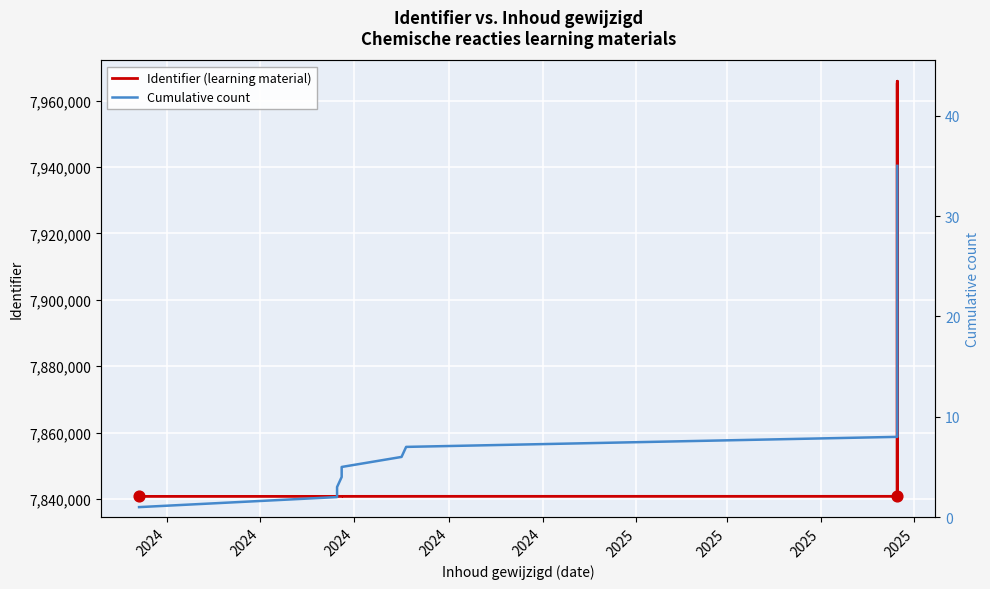

Which series has the largest total across all categories?

Identifier (learning material)